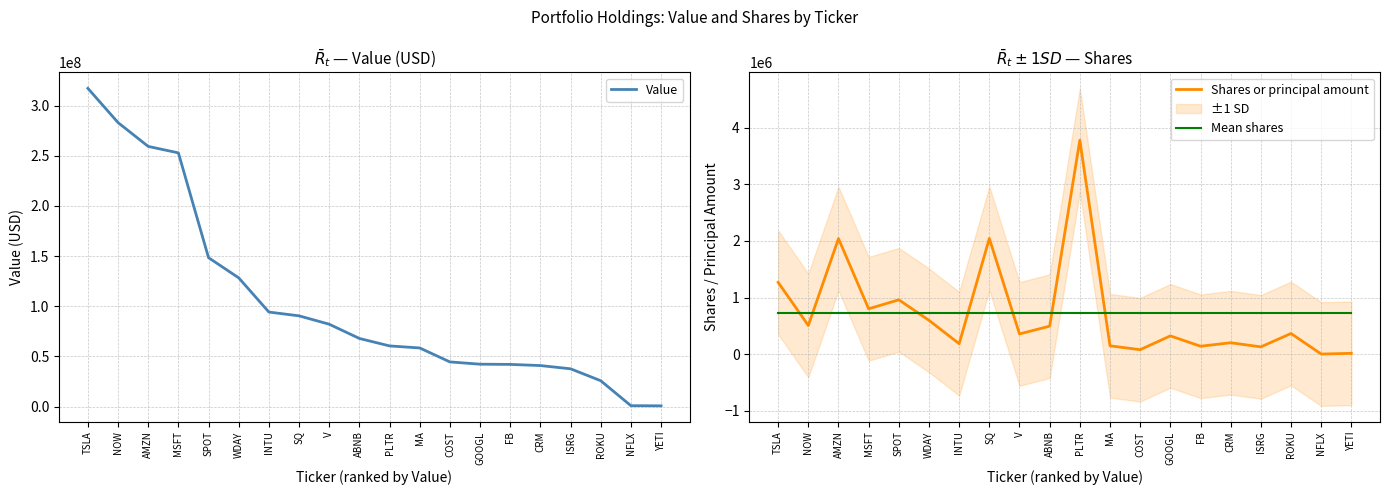

Rank the series at AMZN from highest to lowest value.

Value, Shares or principal amount, Mean shares